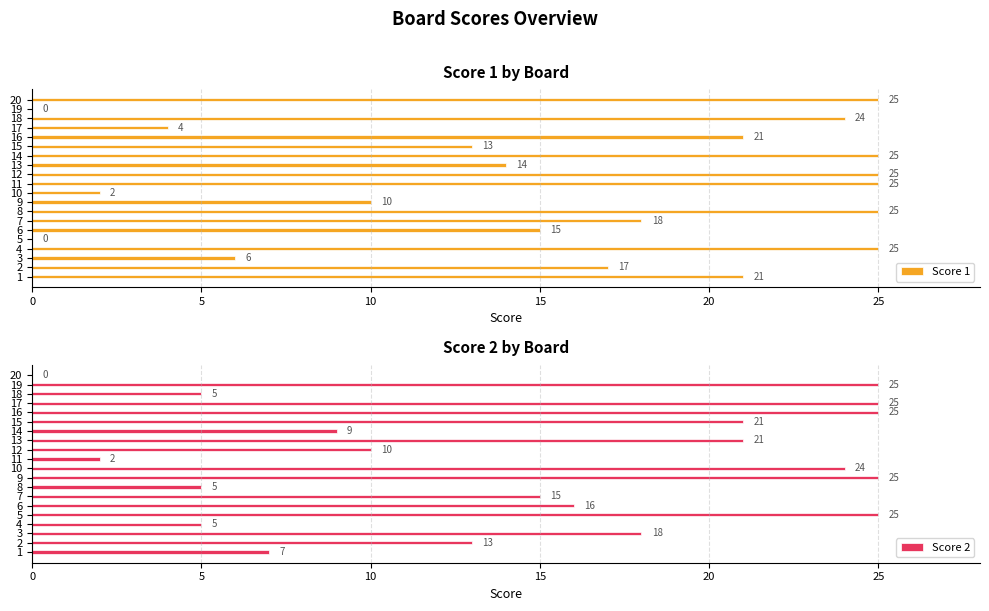

What is the maximum value for Score 1?

25